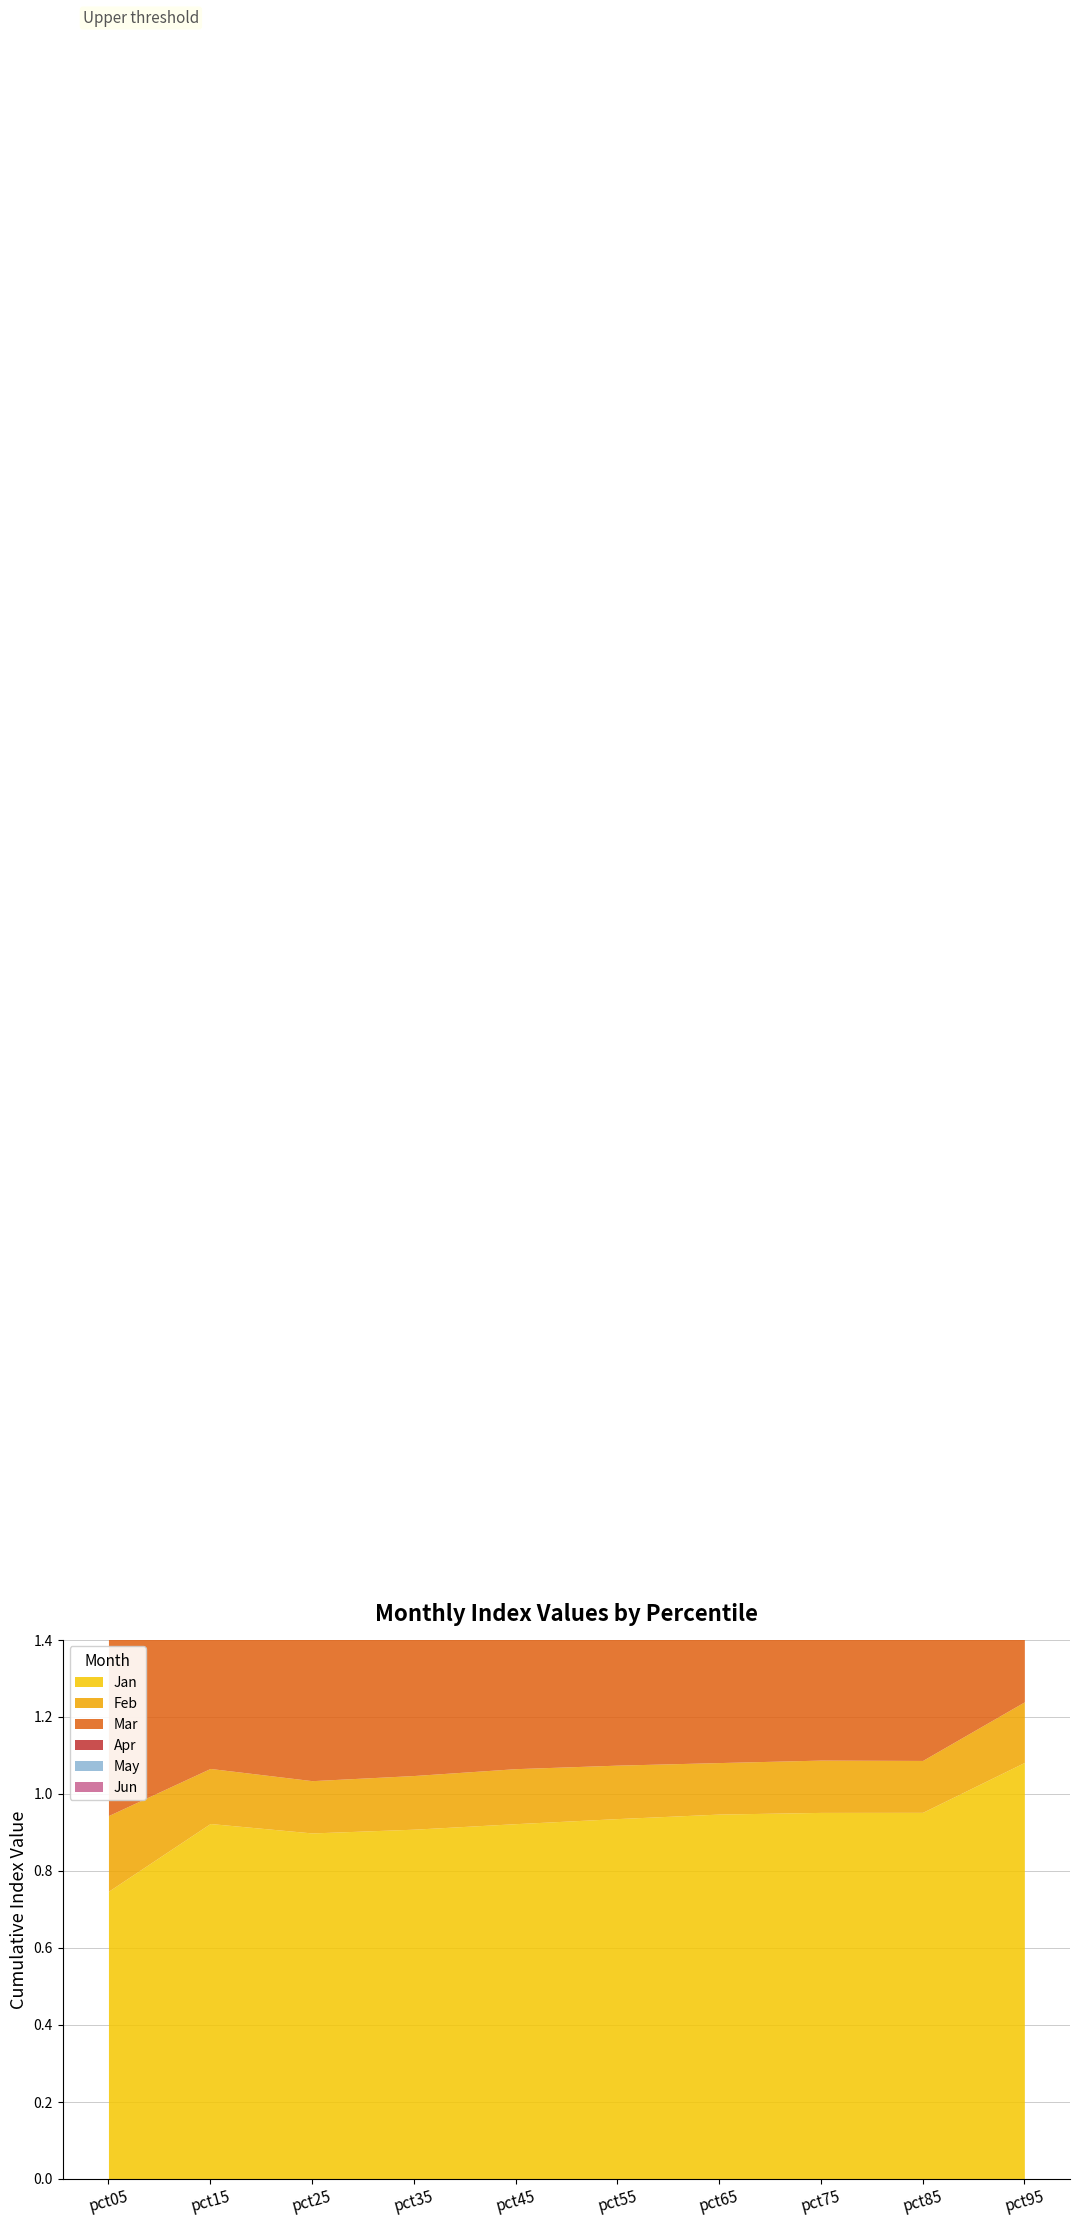

Is the value of Jun at pct35 greater than the value of Mar at pct05?

No